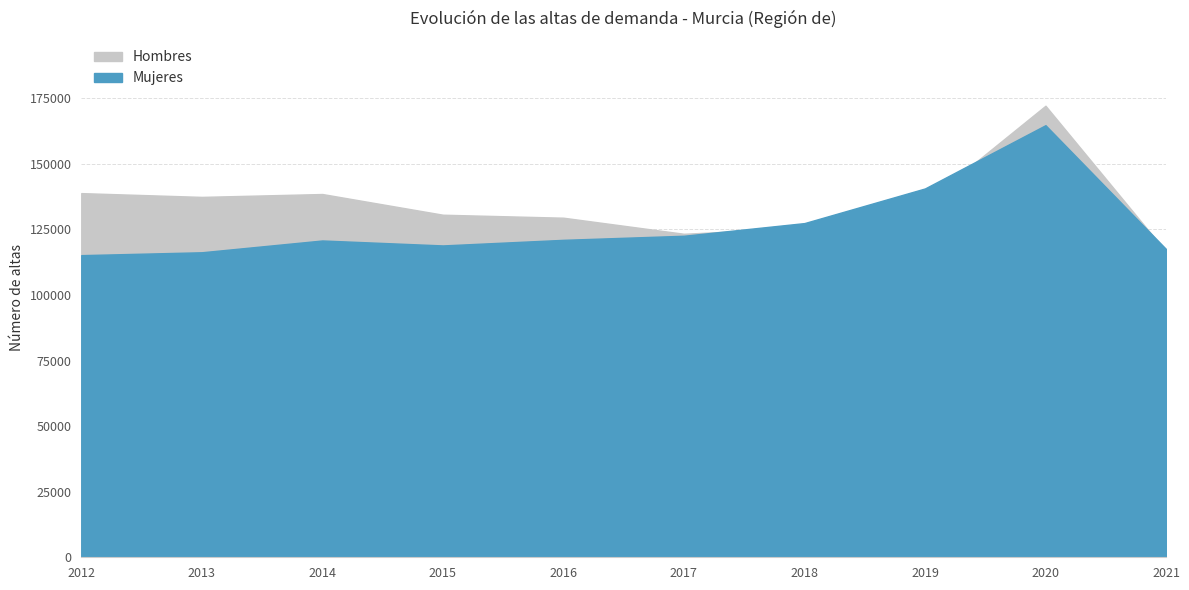

List the series in order of their peak value, lowest first.

Mujeres, Hombres